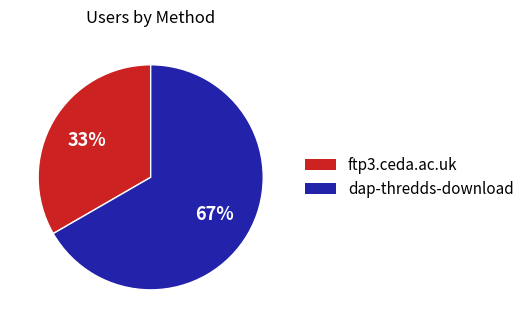

How many slices are in this pie chart?

2